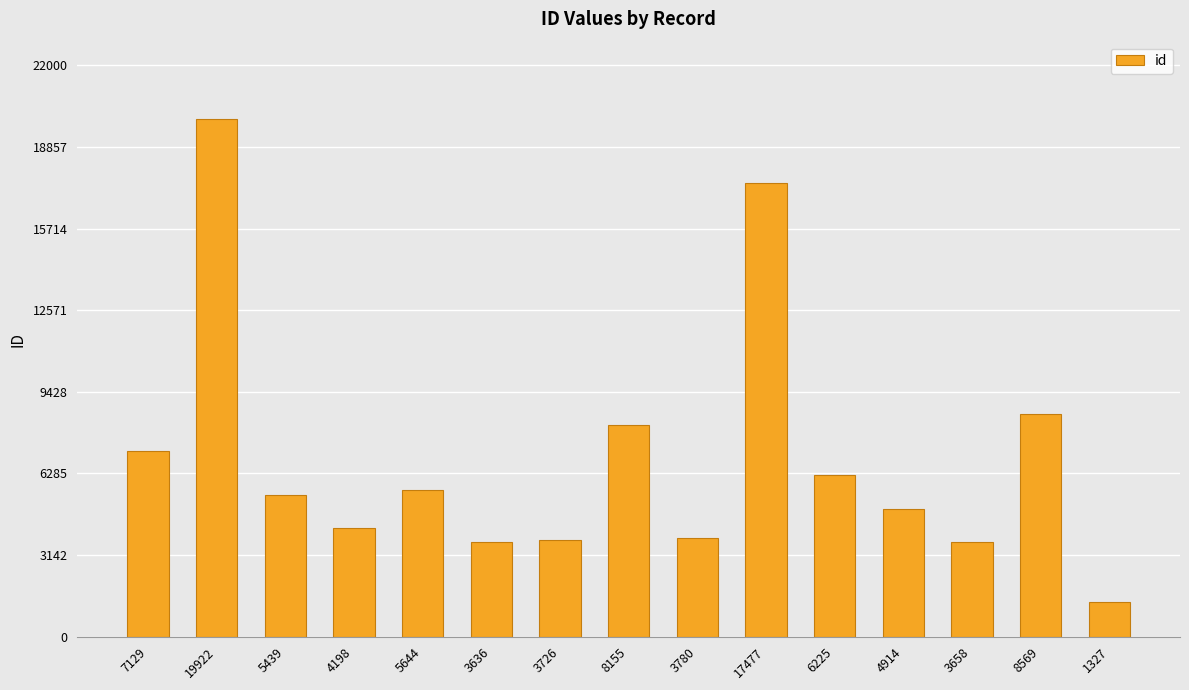

What is the label of the 11th bar from the right?

5644